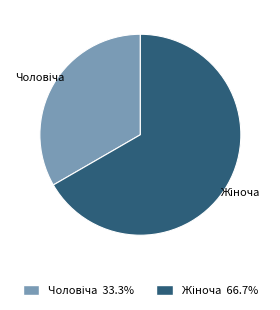

Does any single category account for the majority?

Yes